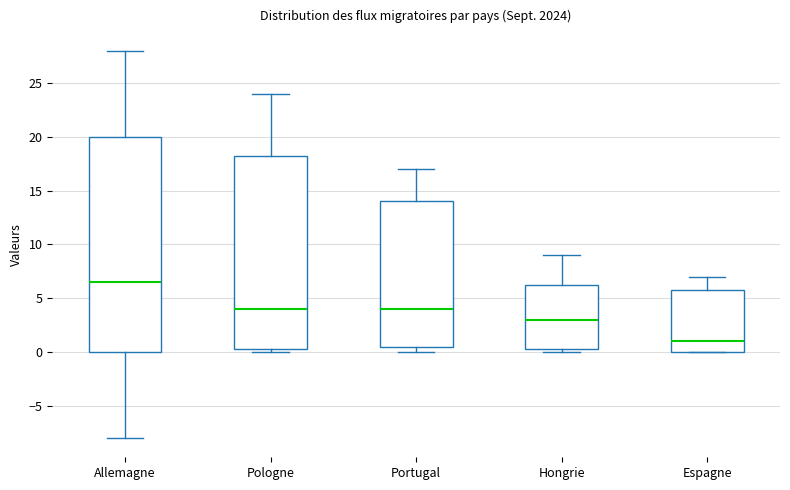

Which box has the lowest median line?

Espagne